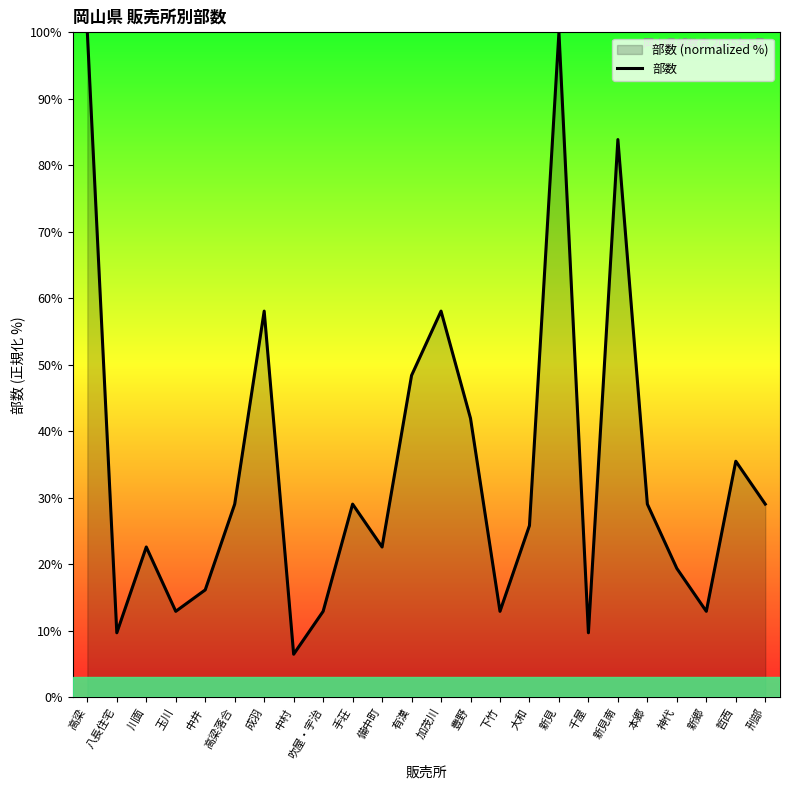

At which category does the chart reach its minimum across all series?

中村